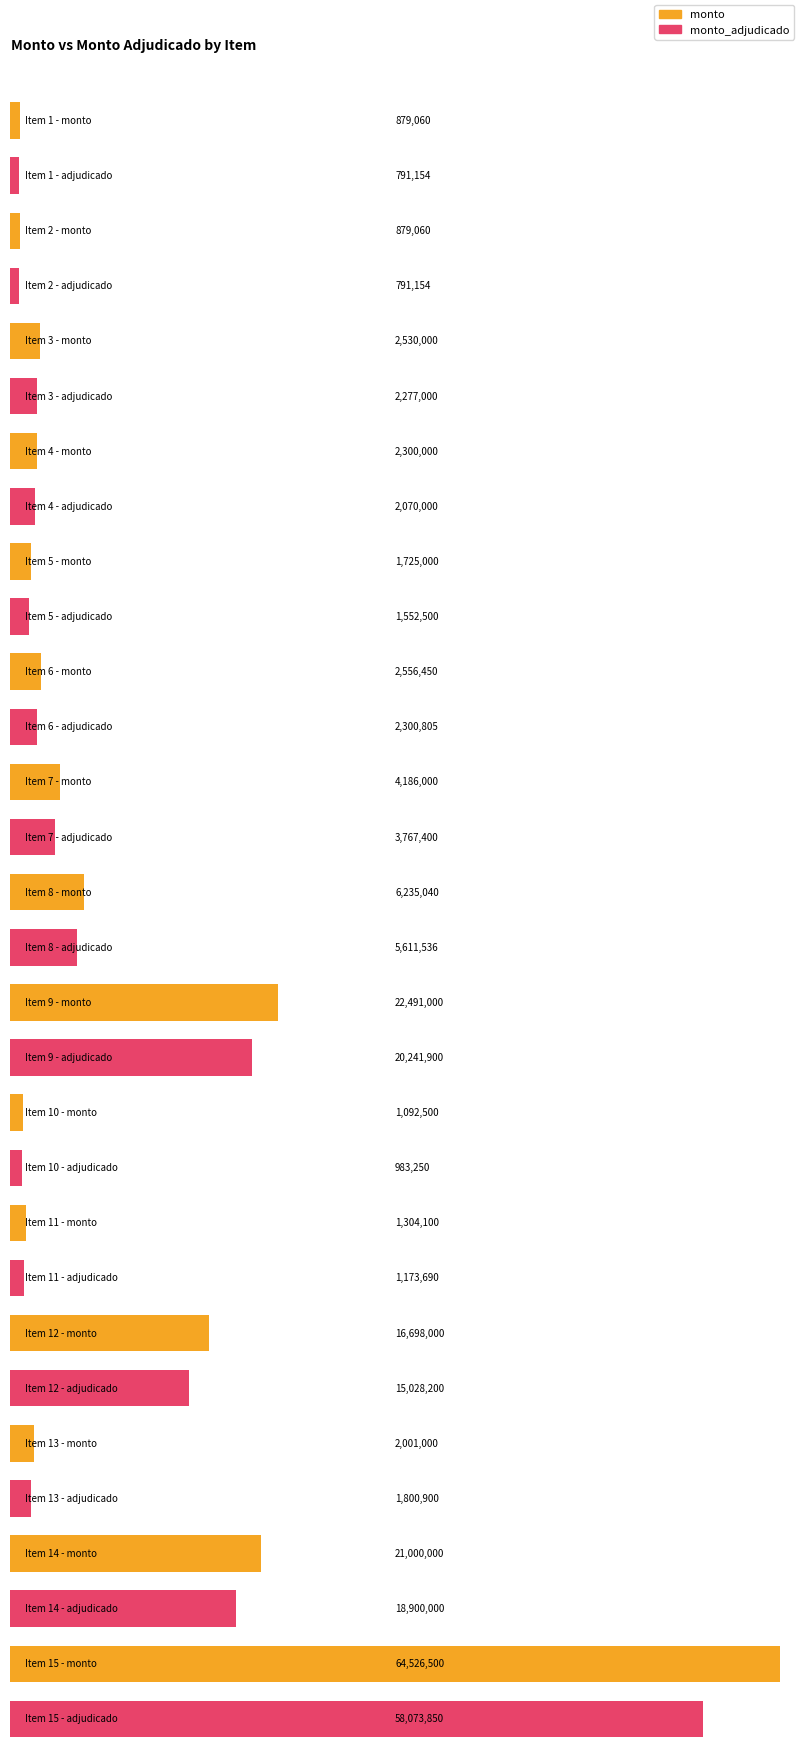

Reading left to right, transcribe all the data shown in this chart.

monto: Item 1=879060	Item 2=879060	Item 3=2530000	Item 4=2300000	Item 5=1725000	Item 6=2556450	Item 7=4186000	Item 8=6235040	Item 9=22491000	Item 10=1092500	Item 11=1304100	Item 12=16698000	Item 13=2001000	Item 14=21000000	Item 15=64526500
monto_adjudicado: Item 1=791154	Item 2=791154	Item 3=2277000	Item 4=2070000	Item 5=1552500	Item 6=2300805	Item 7=3767400	Item 8=5611536	Item 9=20241900	Item 10=983250	Item 11=1173690	Item 12=15028200	Item 13=1800900	Item 14=18900000	Item 15=58073850